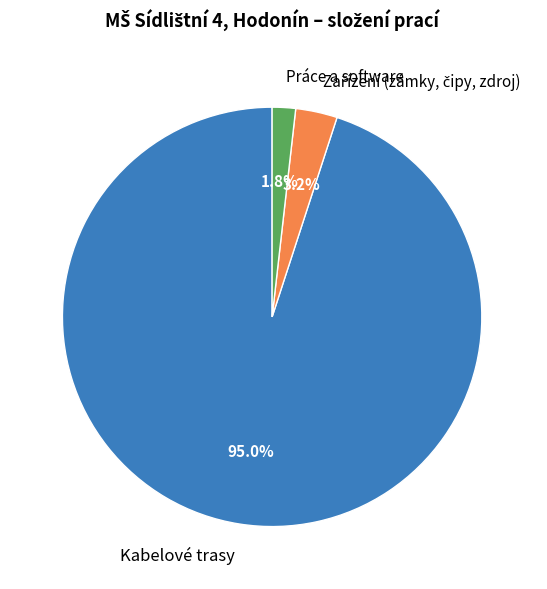

Is the sum of Kabelové trasy and Práce a software greater than half?

Yes